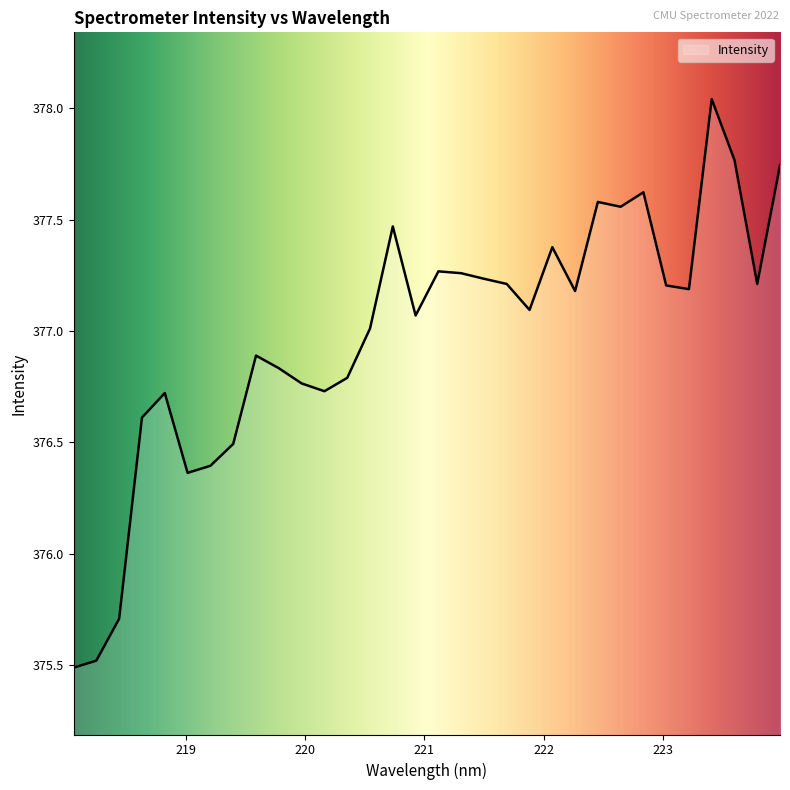

What is the difference between the maximum and minimum values?

2.6